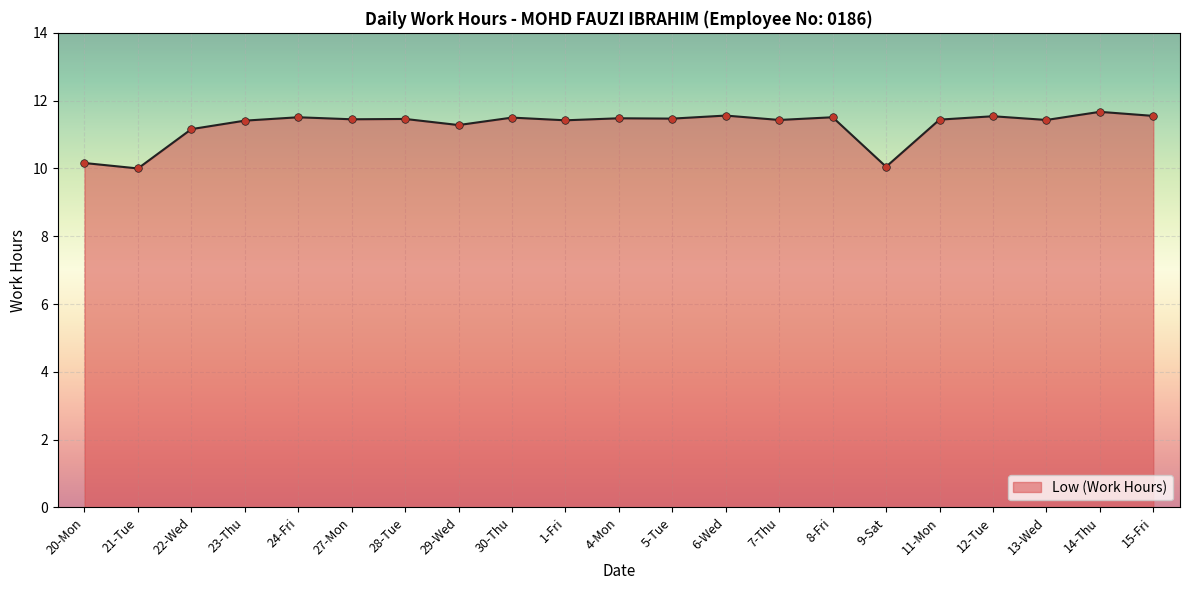

Which has a higher value, 14-Thu or 27-Mon?

14-Thu